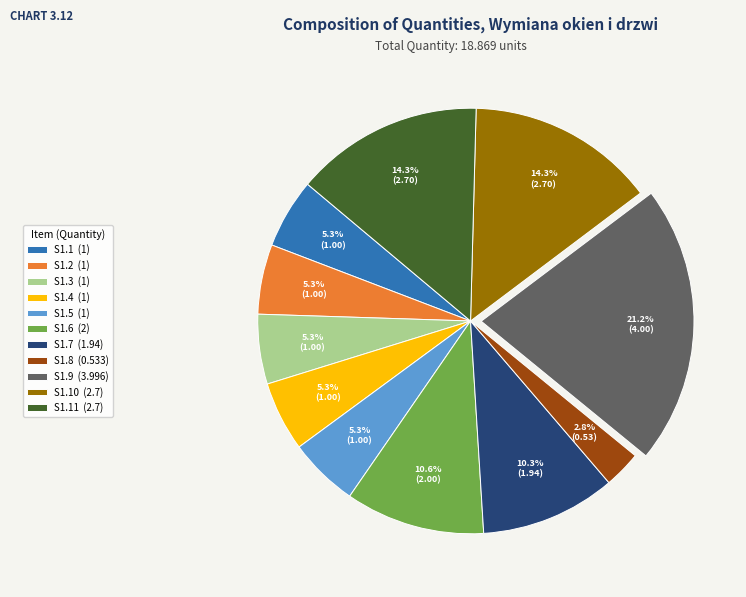

What portion of the pie excludes S1.1 (1)?

94.7%